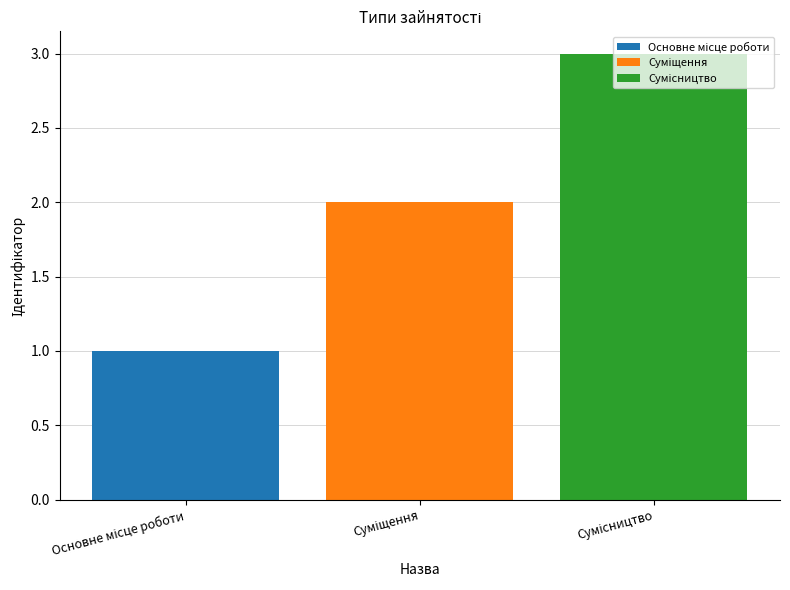

How many bars are there in total?

3